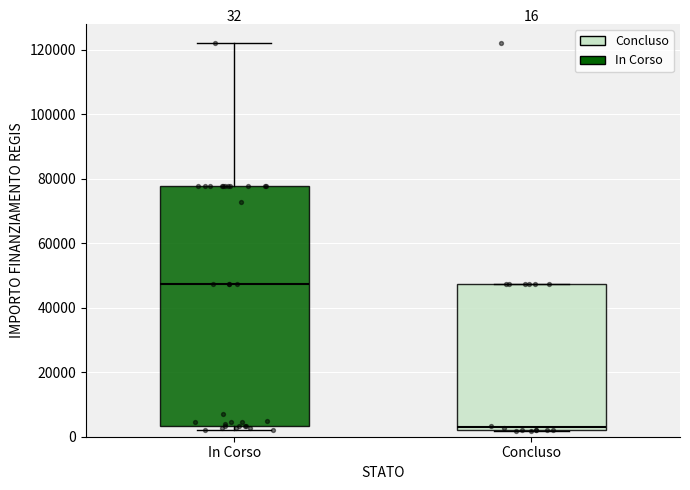

Which box is the tallest, from its lower edge to its upper edge?

In Corso